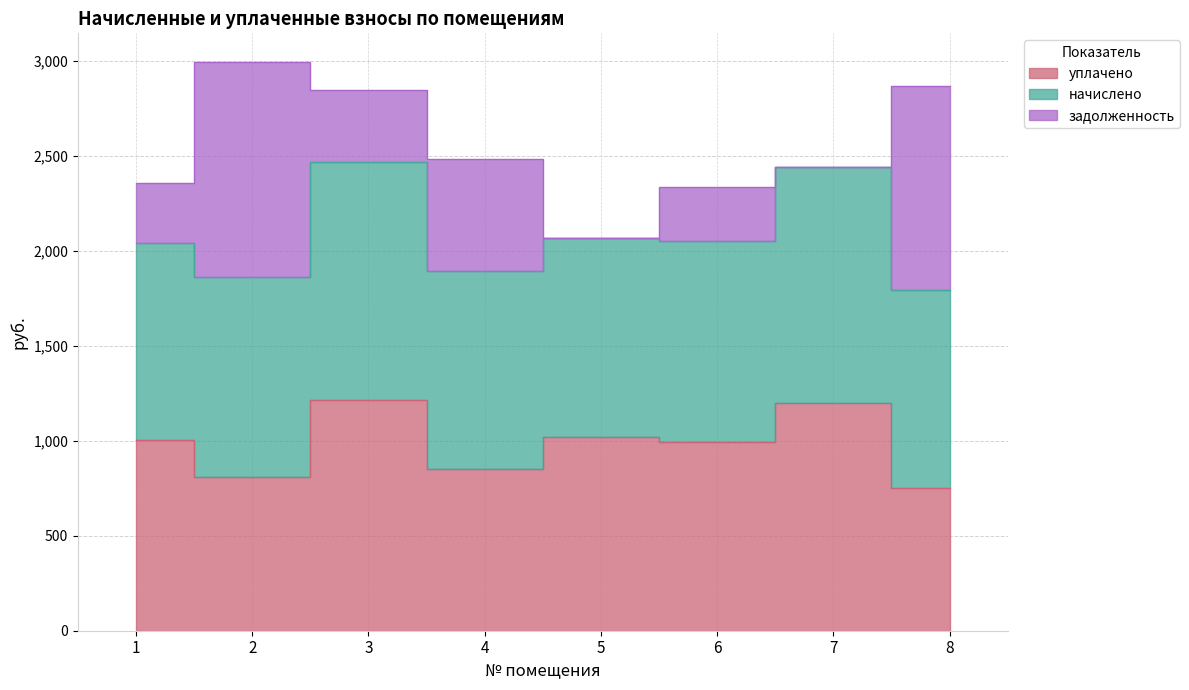

Is the value of задолженность at 1 greater than the value of начислено at 2?

No